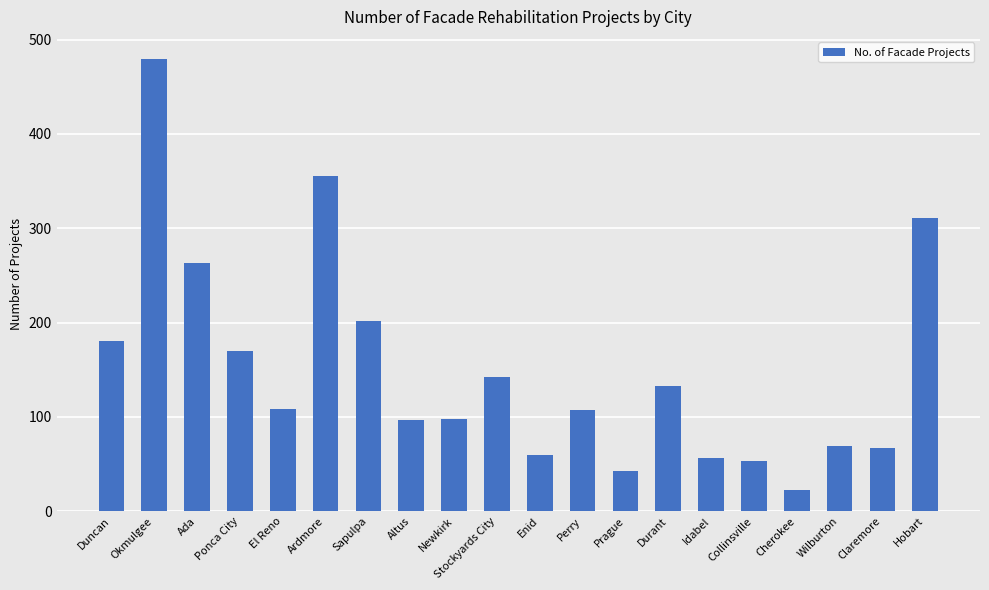

The value at Durant is 38. True or false?

False